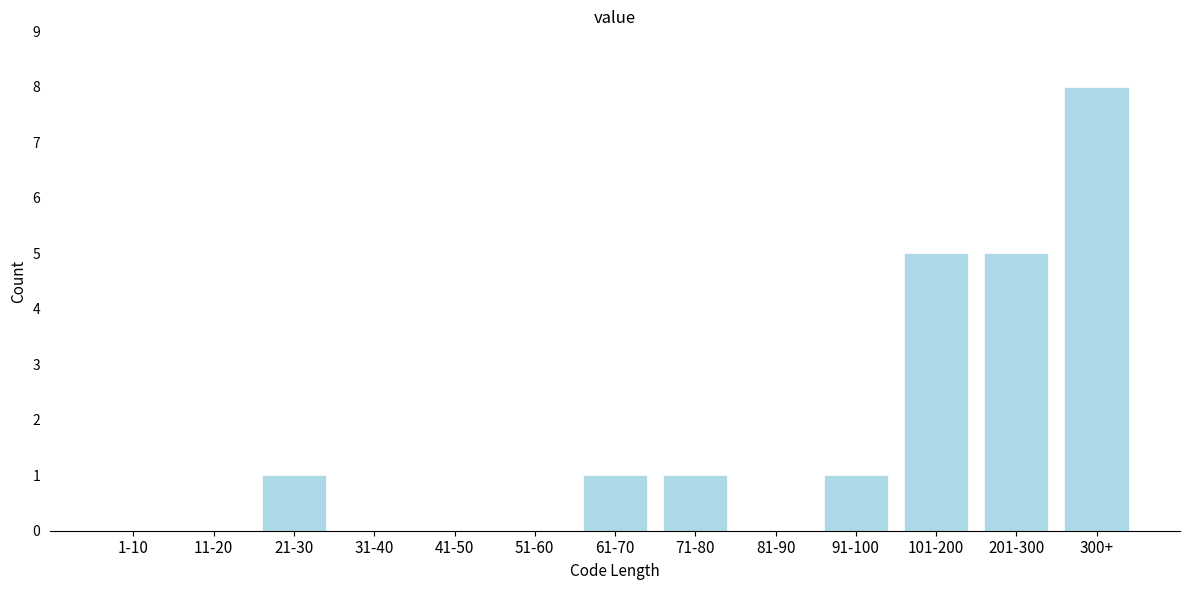

Reading right to left, transcribe all the data shown in this chart.

300+=8	201-300=5	101-200=5	91-100=1	81-90=0	71-80=1	61-70=1	51-60=0	41-50=0	31-40=0	21-30=1	11-20=0	1-10=0